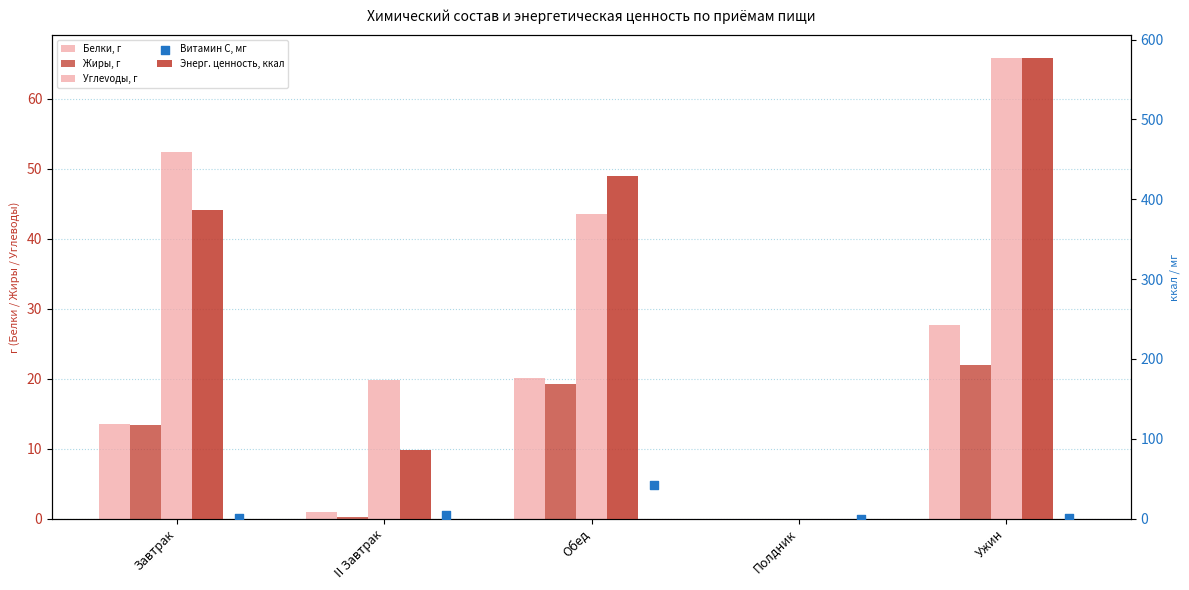

Is the value of Белки, г at Обед greater than the value of Углevoды, г at Полдник?

Yes